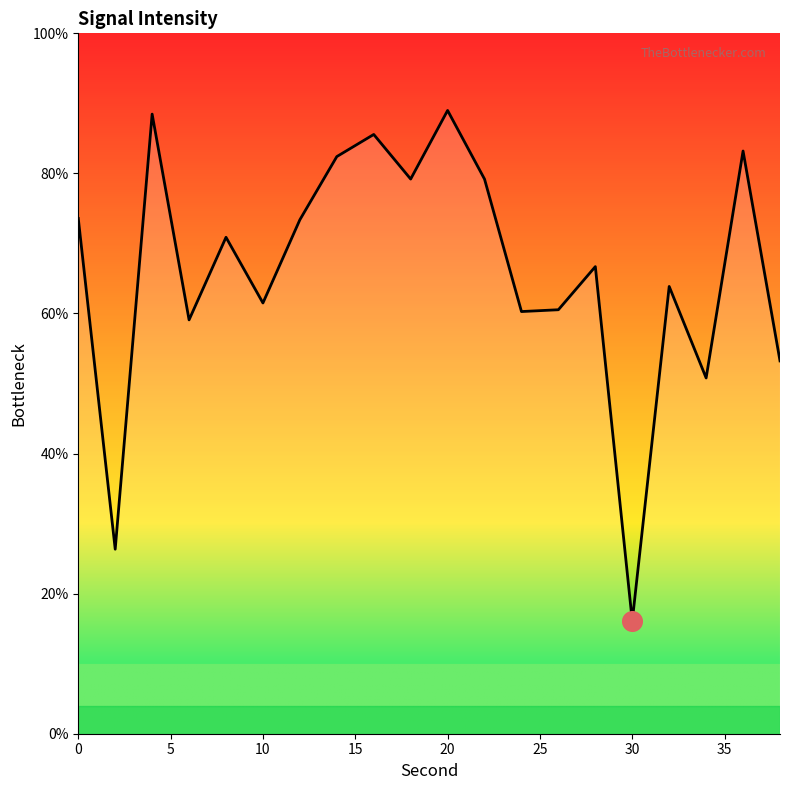

What is the minimum value shown in the chart?

16.1